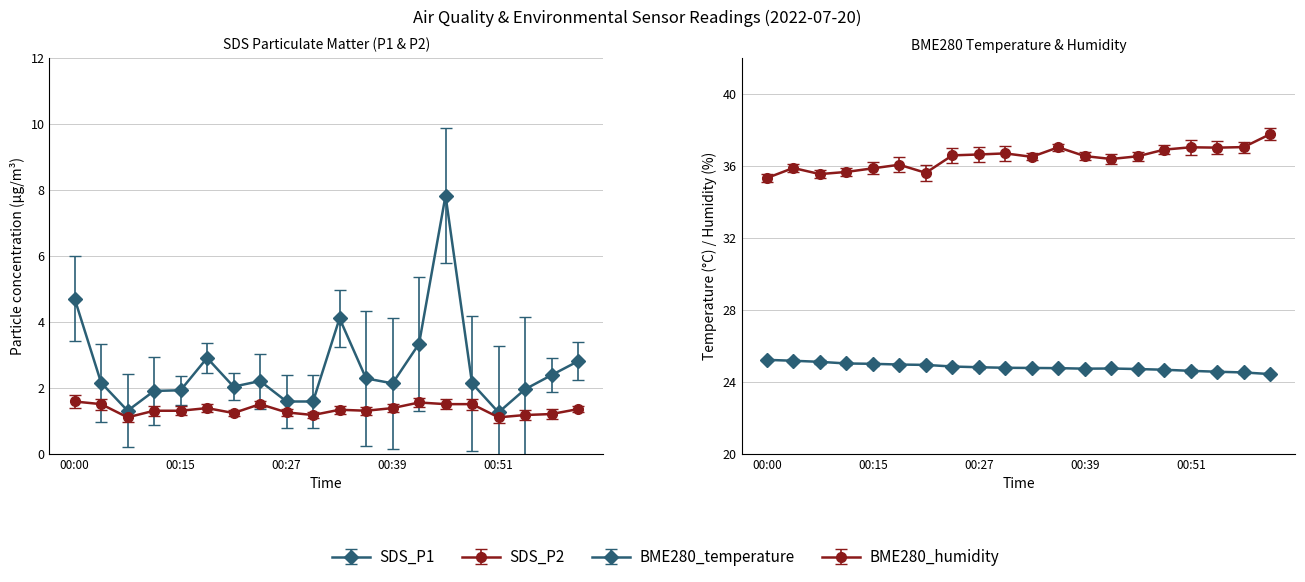

What is the total value across all series at 00:54?

64.7